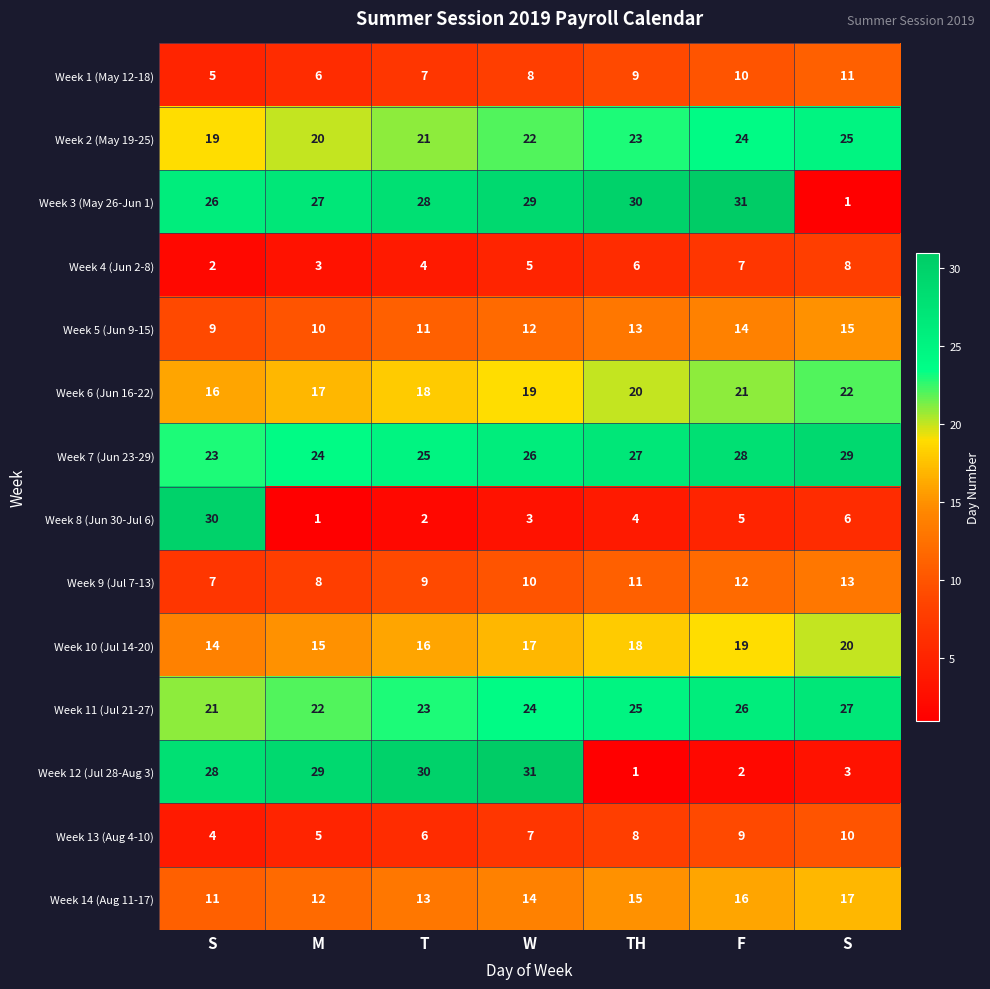

Which series has the largest total across all categories?

Week 7 (Jun 23-29)